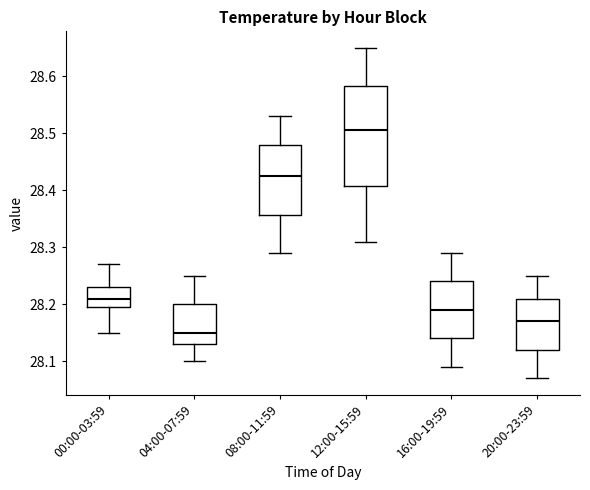

Reading left to right, read every box against the y-axis: the position of its median line, the range the box covers, and the ends of its whiskers. The values are not printed on the chart, so give them approximately, as read against the axis.

00:00-03:59: median 28.21, box 28.20 to 28.23, whiskers 28.15 to 28.27
04:00-07:59: median 28.15, box 28.13 to 28.20, whiskers 28.10 to 28.25
08:00-11:59: median 28.43, box 28.36 to 28.48, whiskers 28.29 to 28.53
12:00-15:59: median 28.51, box 28.41 to 28.58, whiskers 28.31 to 28.65
16:00-19:59: median 28.19, box 28.14 to 28.24, whiskers 28.09 to 28.29
20:00-23:59: median 28.17, box 28.12 to 28.21, whiskers 28.07 to 28.25